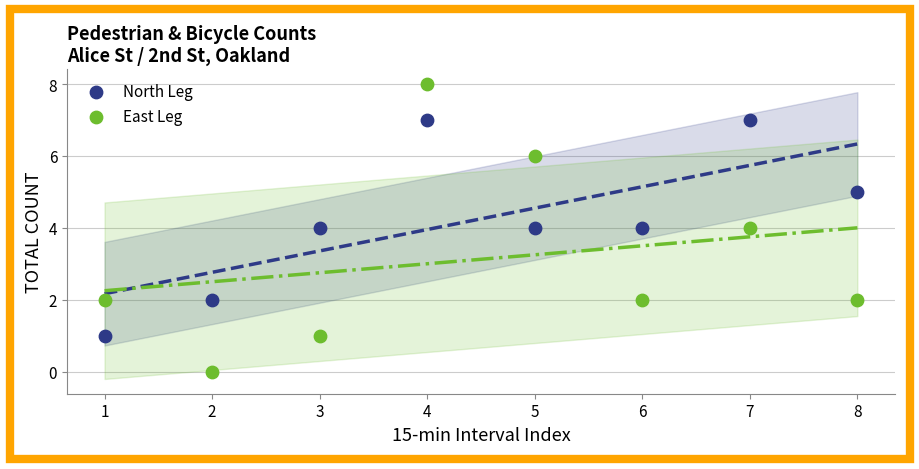

Across all data points, what is the range of X values (max minus min)?

7